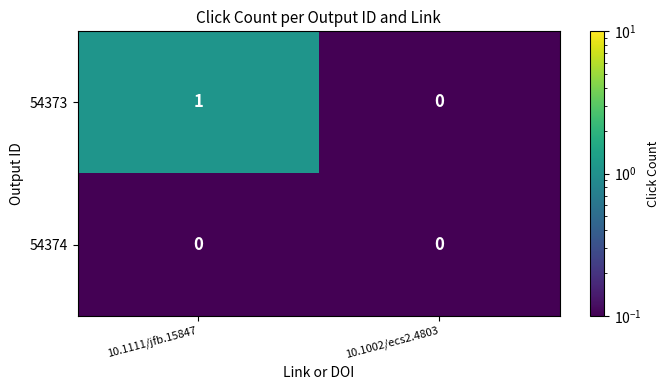

Which series has the largest range (max minus min)?

54373